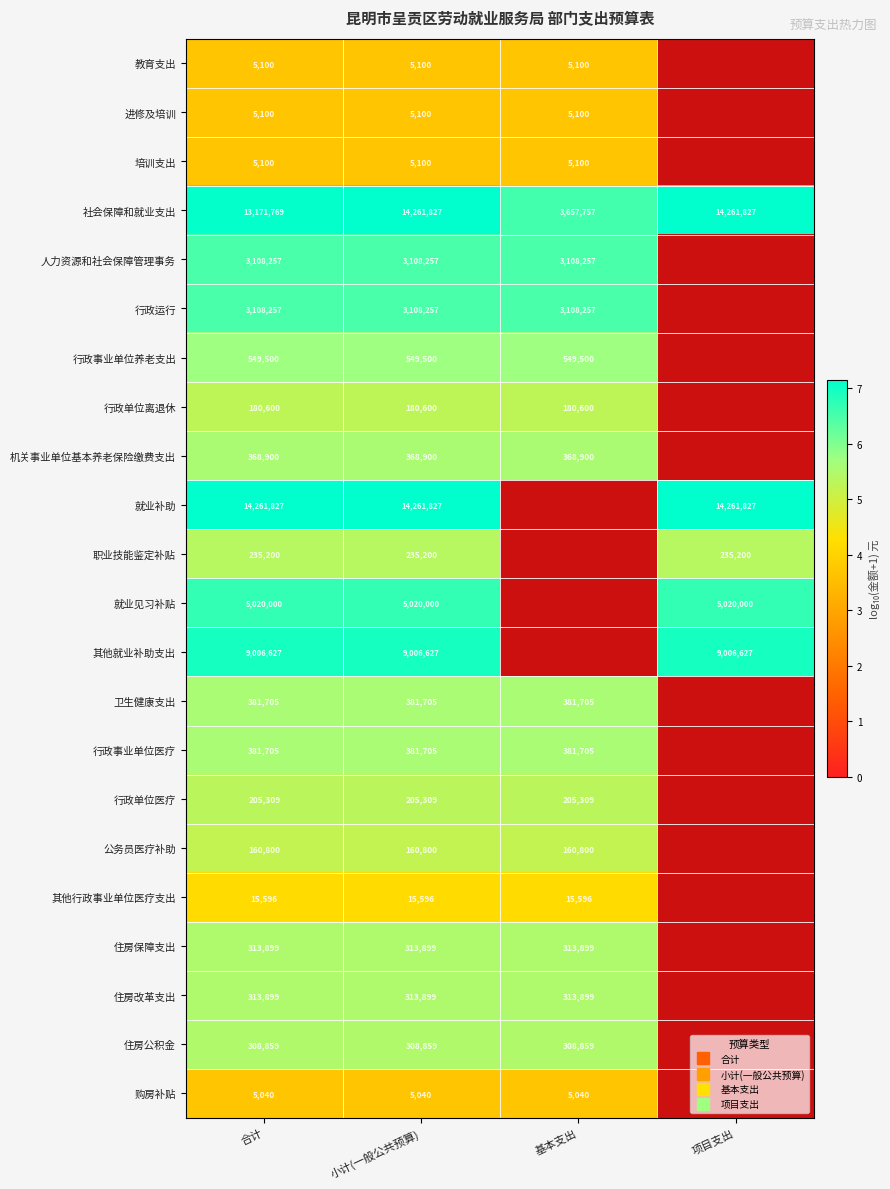

True or false: 人力资源和社会保障管理事务 has a value of 6.5 at 小计(一般公共预算).

True